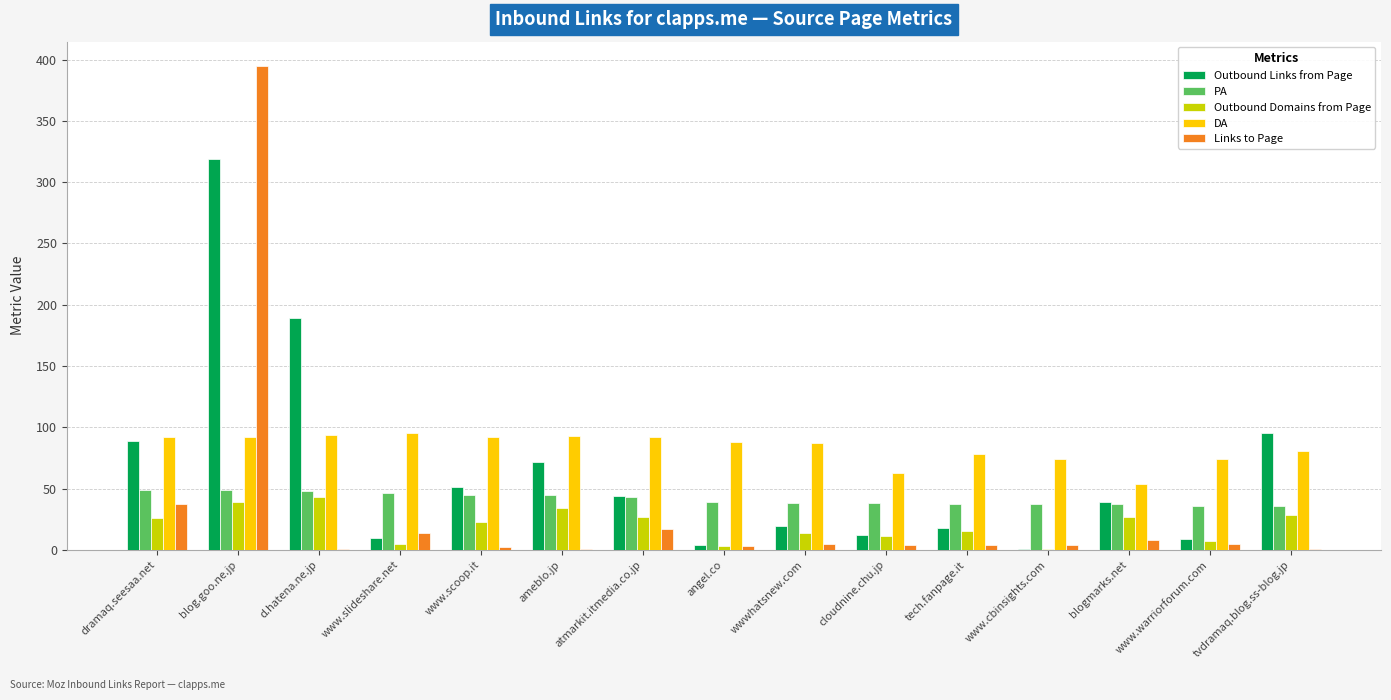

What is the sum of all PA values?

623